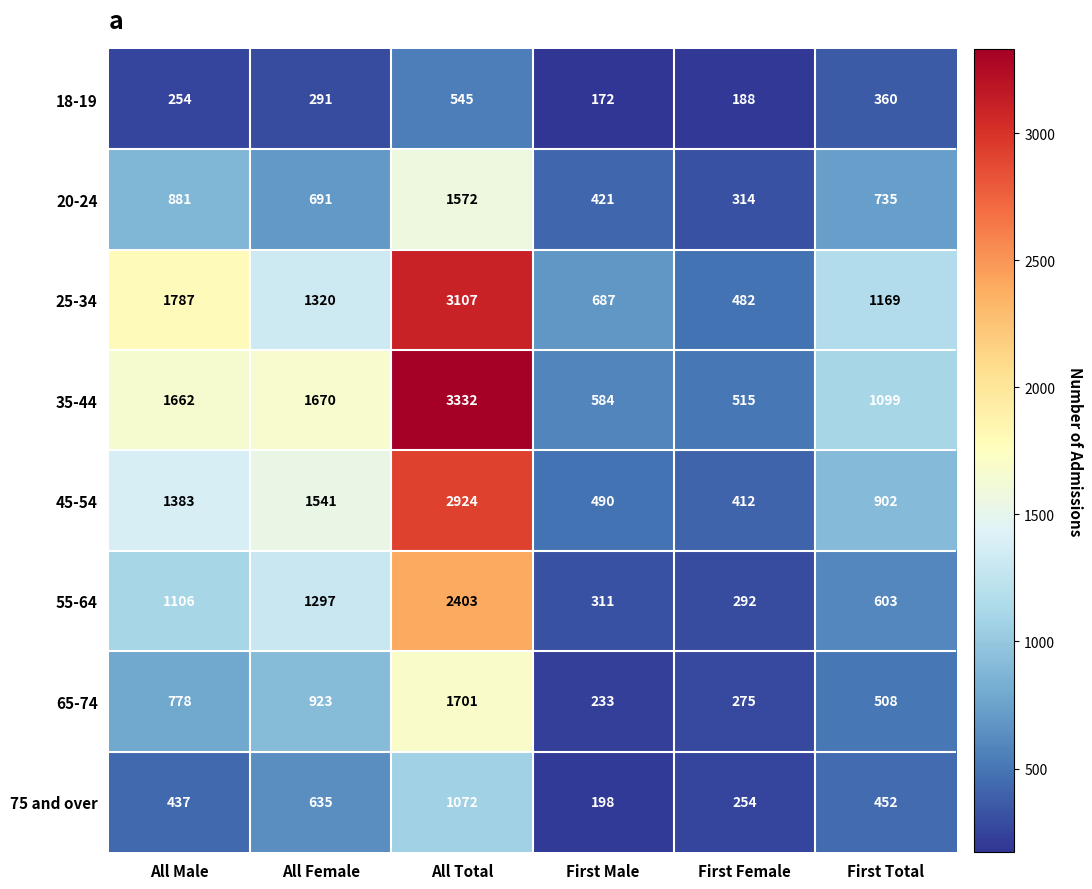

Rank the series at All Female from highest to lowest value.

35-44, 45-54, 25-34, 55-64, 65-74, 20-24, 75 and over, 18-19